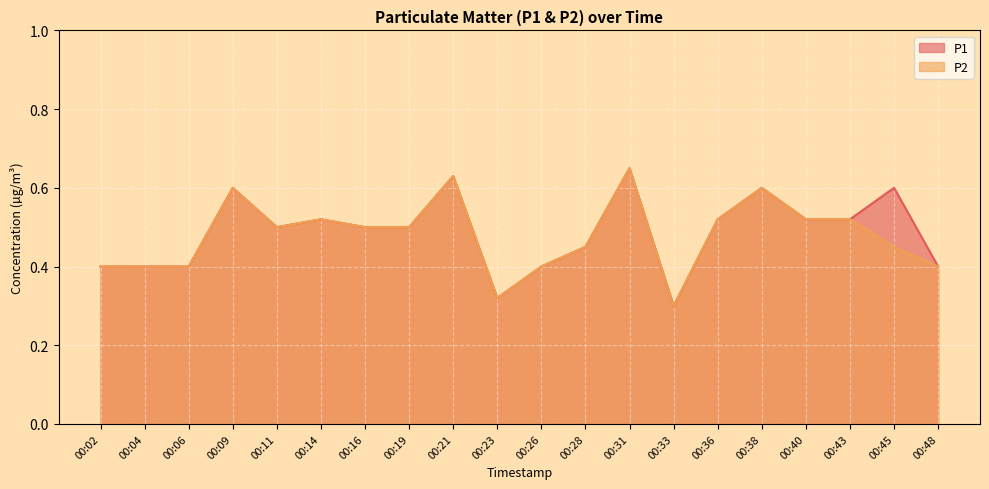

What is the total value across all series at 00:45?

1.1